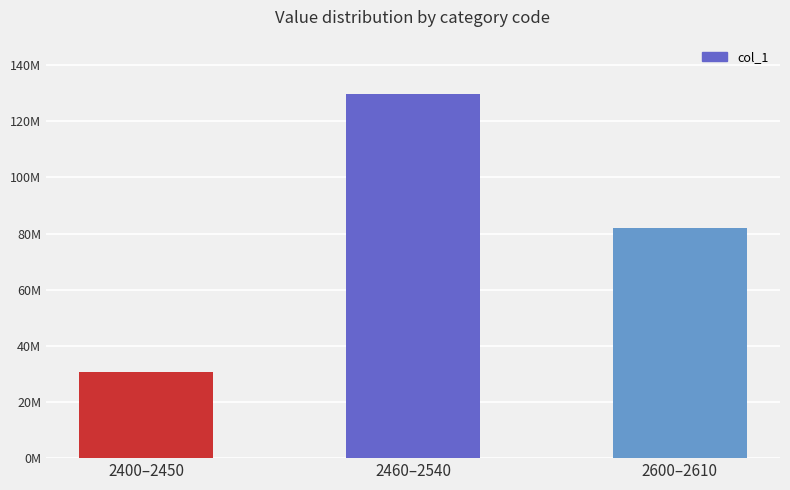

Which has a higher value, 2460–2540 or 2400–2450?

2460–2540